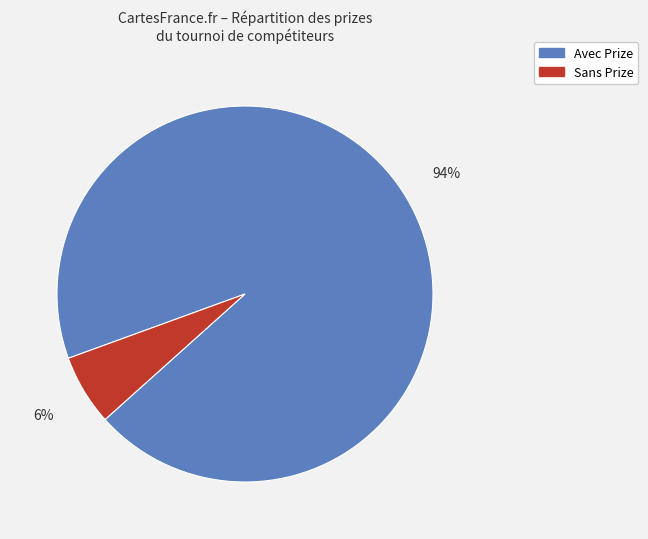

To the nearest percent, what is the difference between the largest and smallest slice percentages?

88%